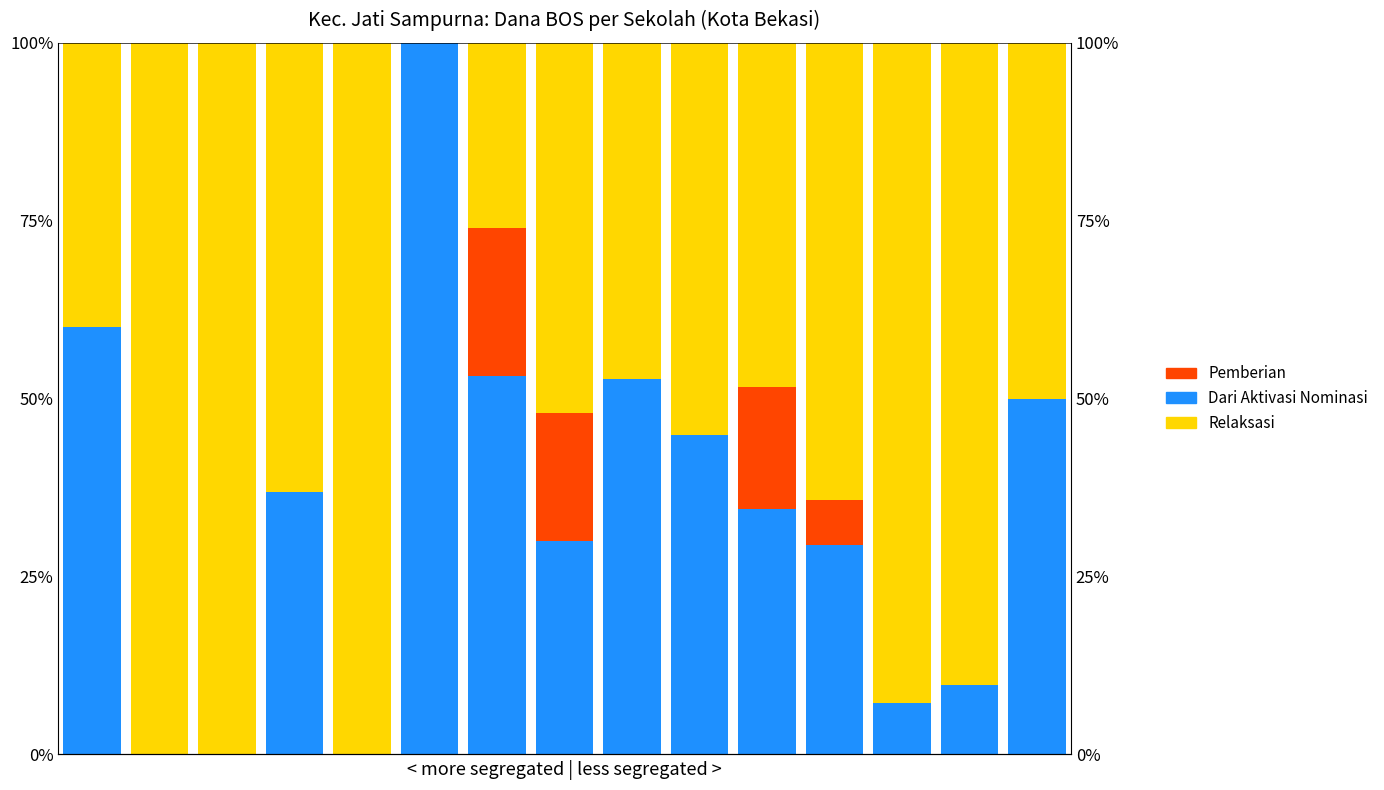

What is the greatest value displayed?

100.0